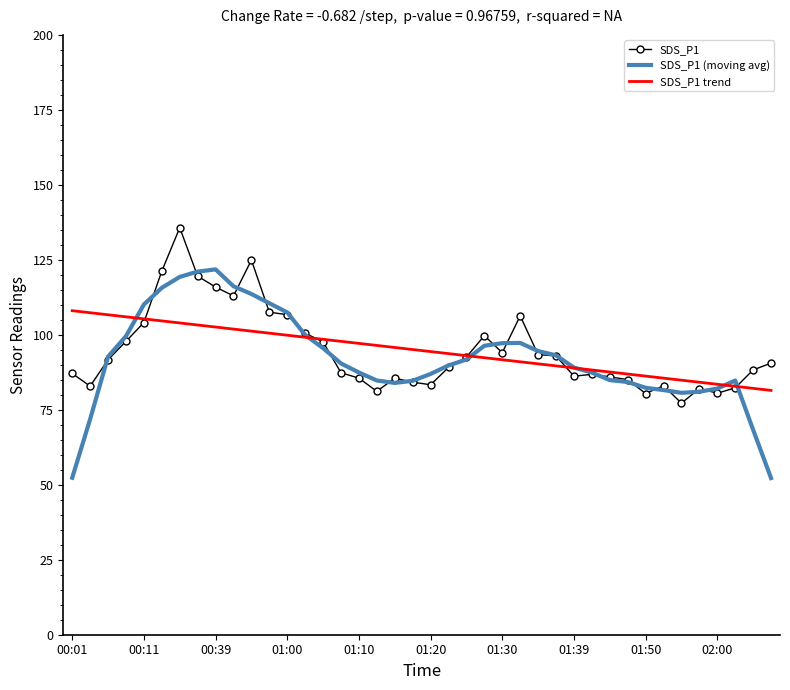

What is the maximum value for SDS_P1?

135.7